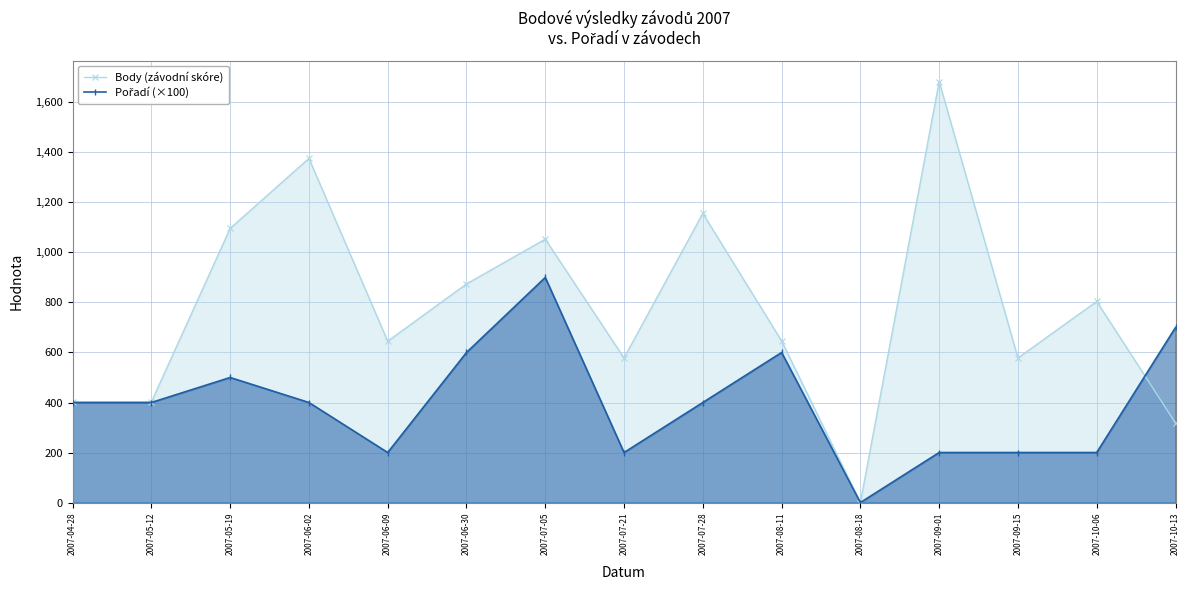

How many times do Body (závodní skóre) and Pořadí (×100) cross each other?

1